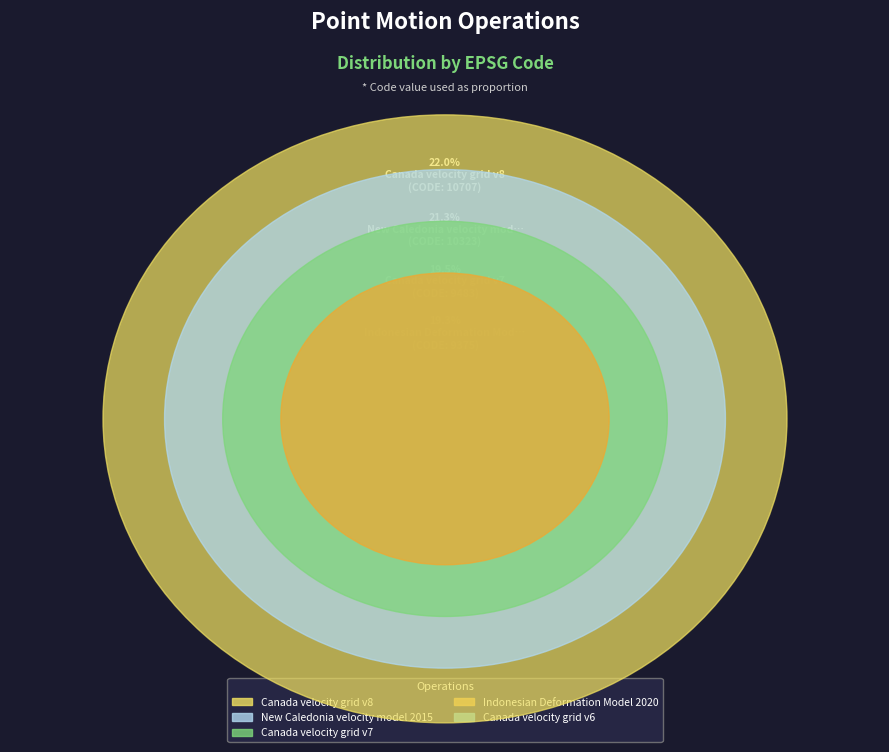

To the nearest percent, what is the difference between the largest and smallest slice percentages?

4%